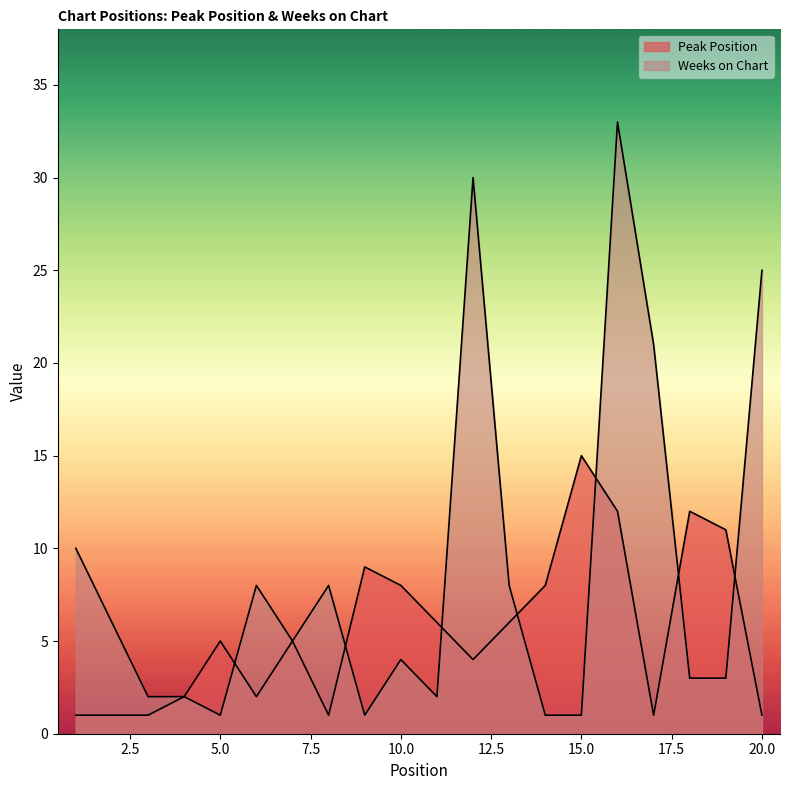

How many lines are shown in the chart?

2